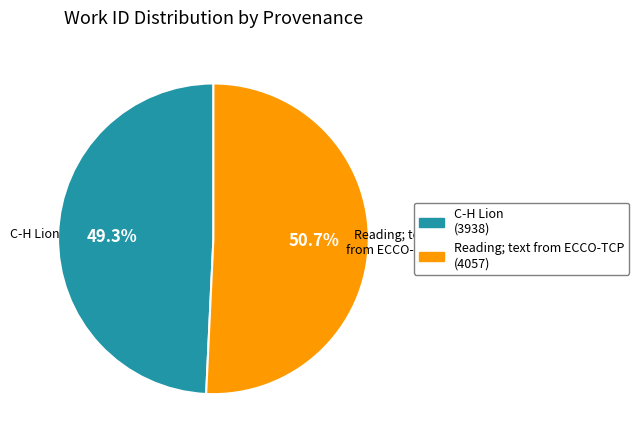

Is C-H Lion the majority of the pie?

No